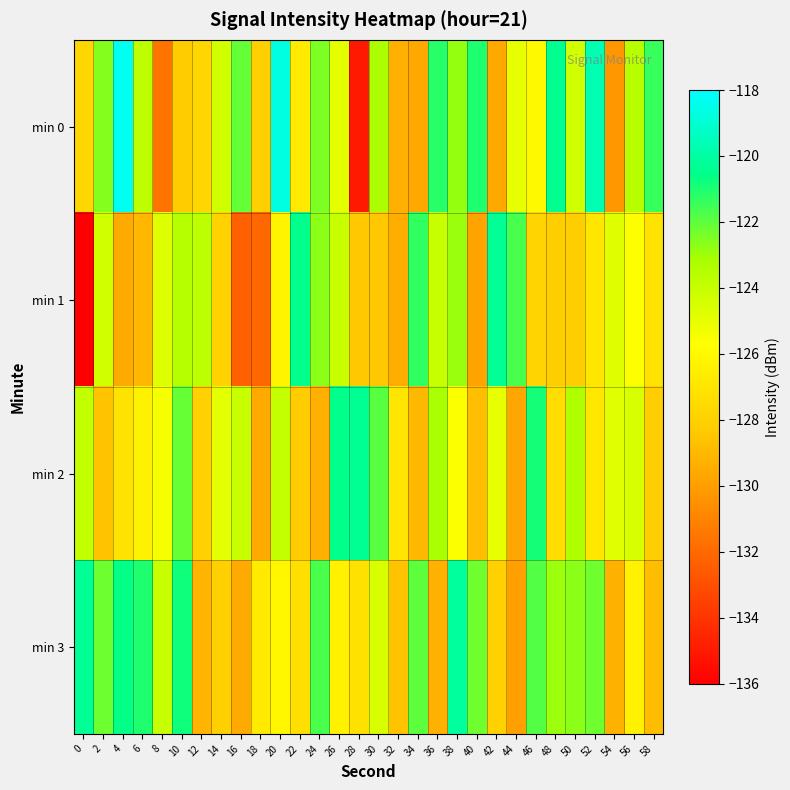

At 10, list the series in order from smallest to largest.

min 0, min 1, min 2, min 3